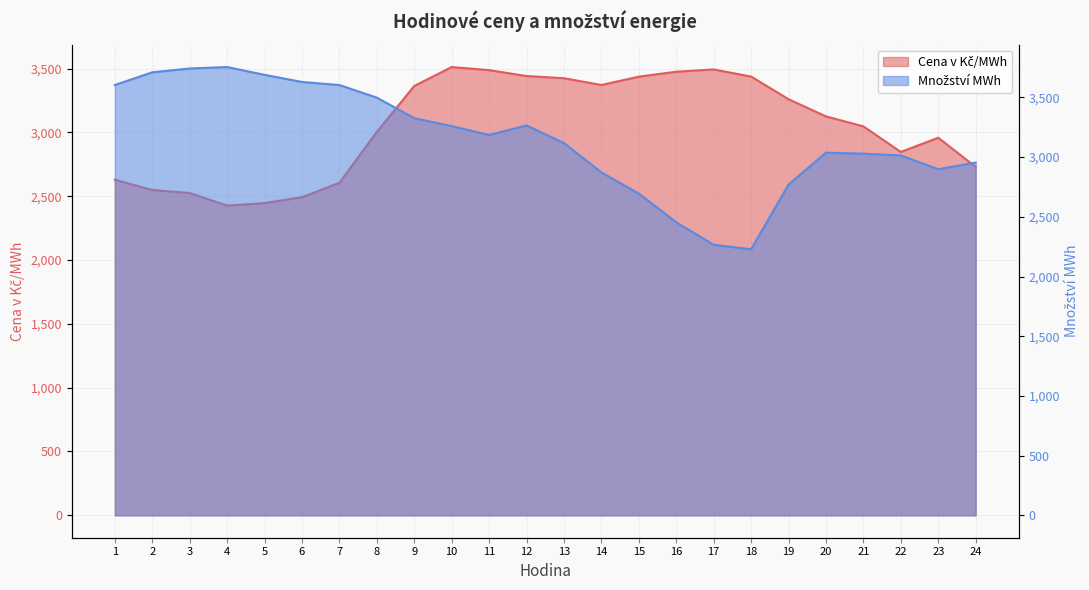

True or false: Cena v Kč/MWh and Množství MWh intersect in this chart.

True